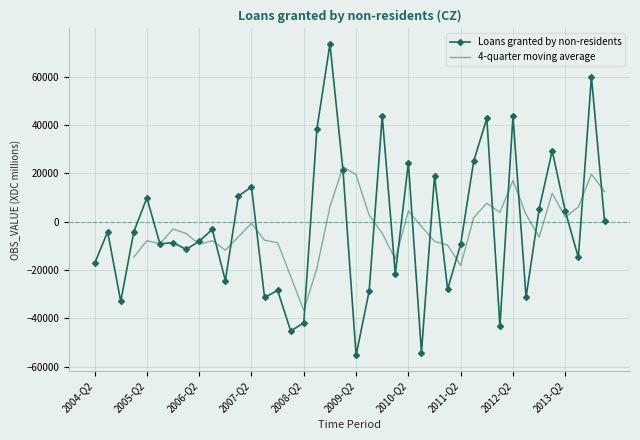

What is the label of the 22nd point from the left?

2009-Q3